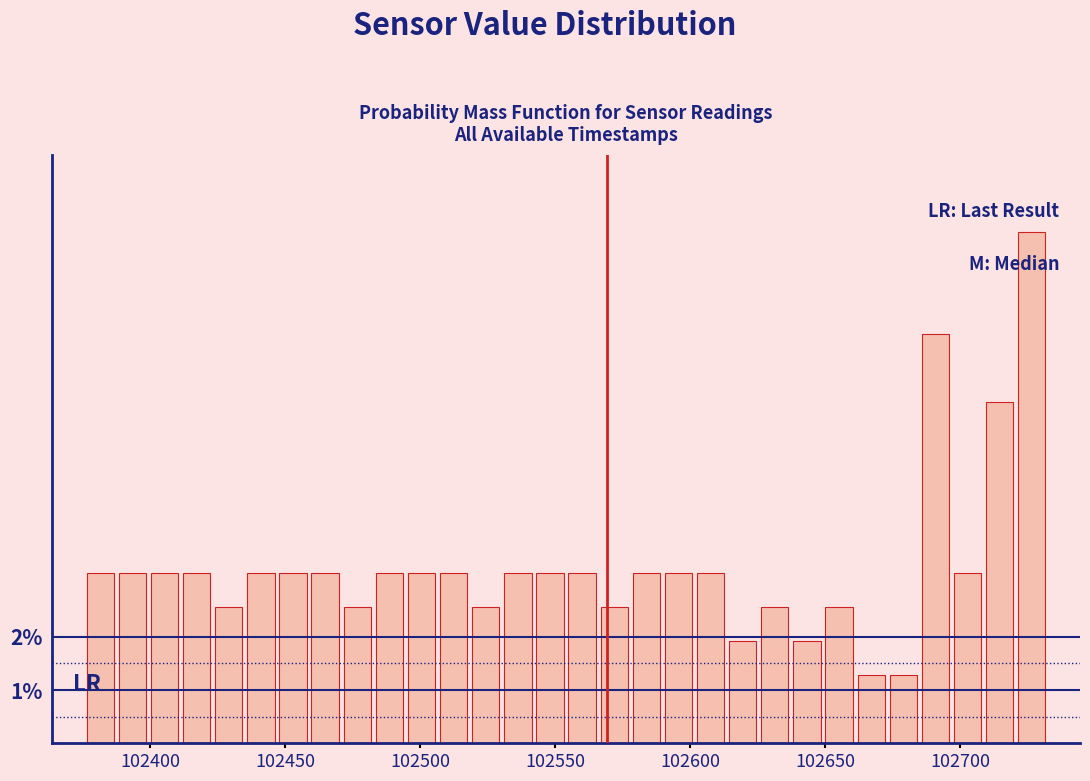

Around what value on the x-axis is the tallest bar? Give the approximate position of its centre, as read against the axis.

102725